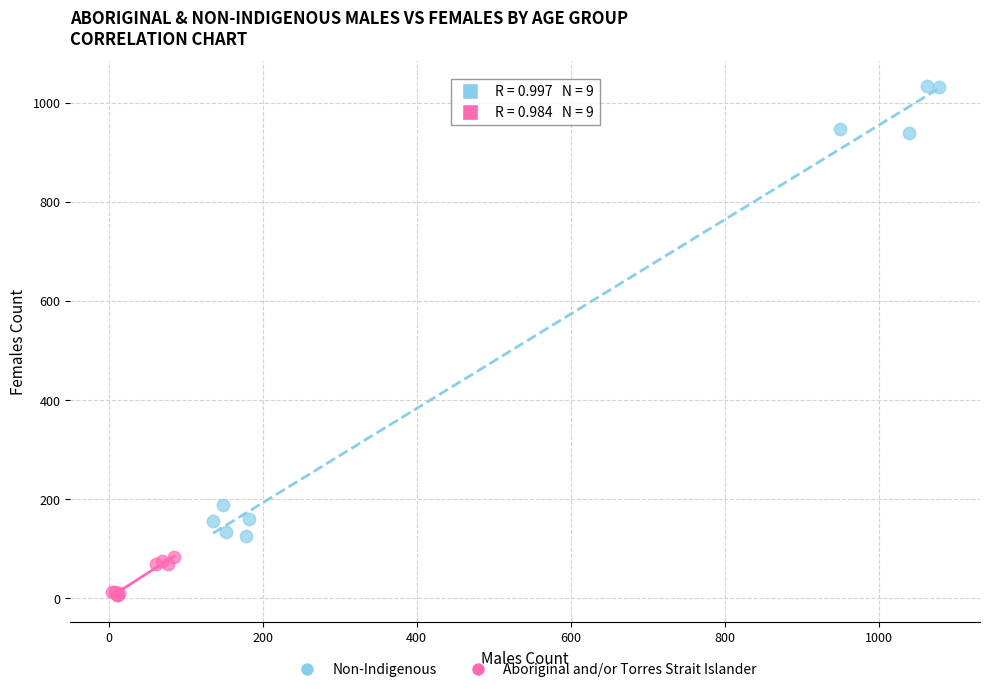

Which series contains the highest Y value?

Non-Indigenous